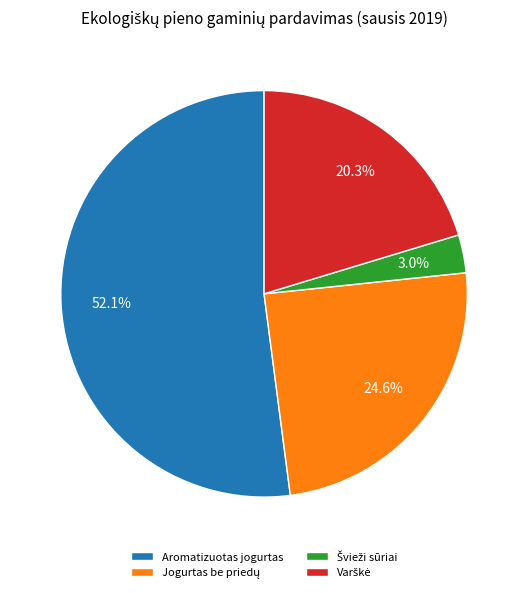

What portion of the pie excludes Aromatizuotas jogurtas?

47.9%